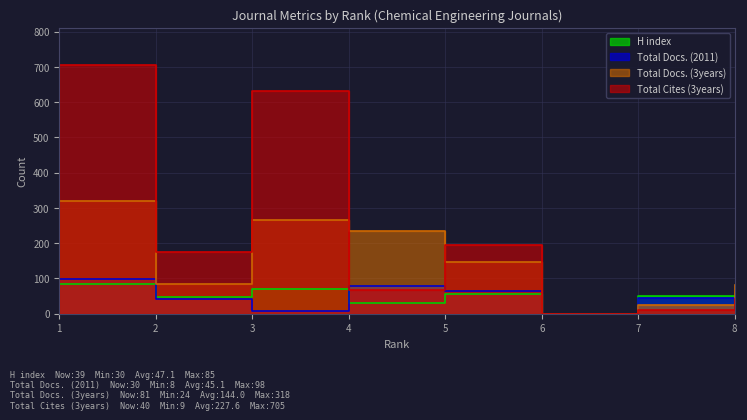

How many data points does each series have?

8